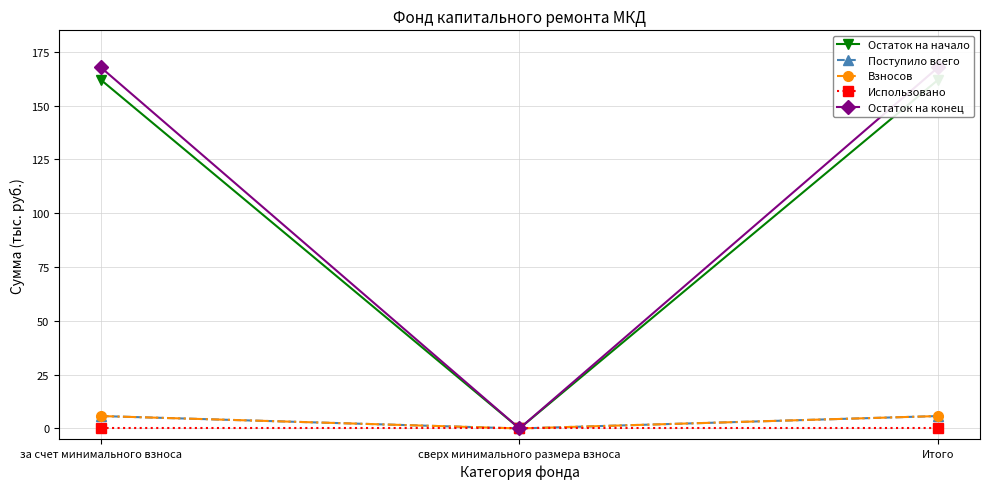

List the labels in order of Остаток на конец value, smallest first.

сверх минимального размера взноса, за счет минимального взноса, Итого